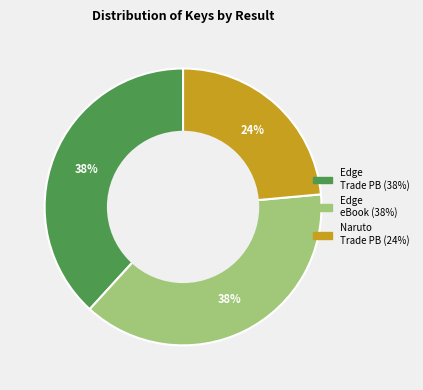

To the nearest percent, what is the average slice percentage?

33%